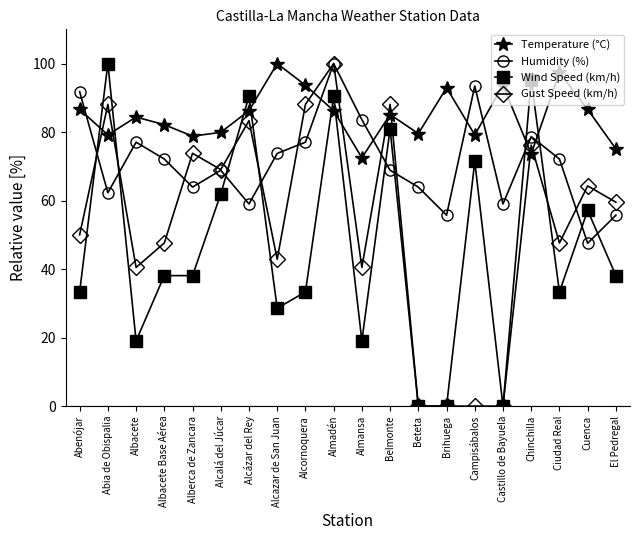

Is it true that Temperature (°C) equals 44.3 at Belmonte?

False